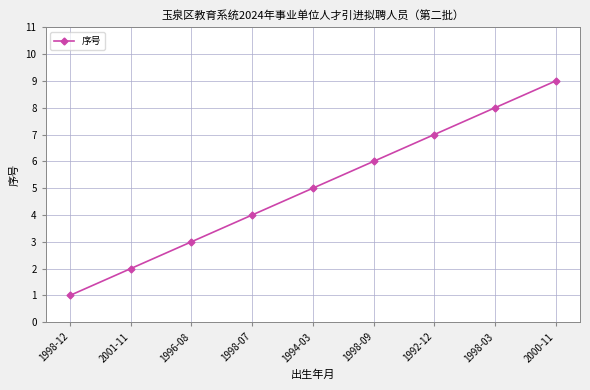

What is the sum of the values at 2001-11 and 1996-08?

5